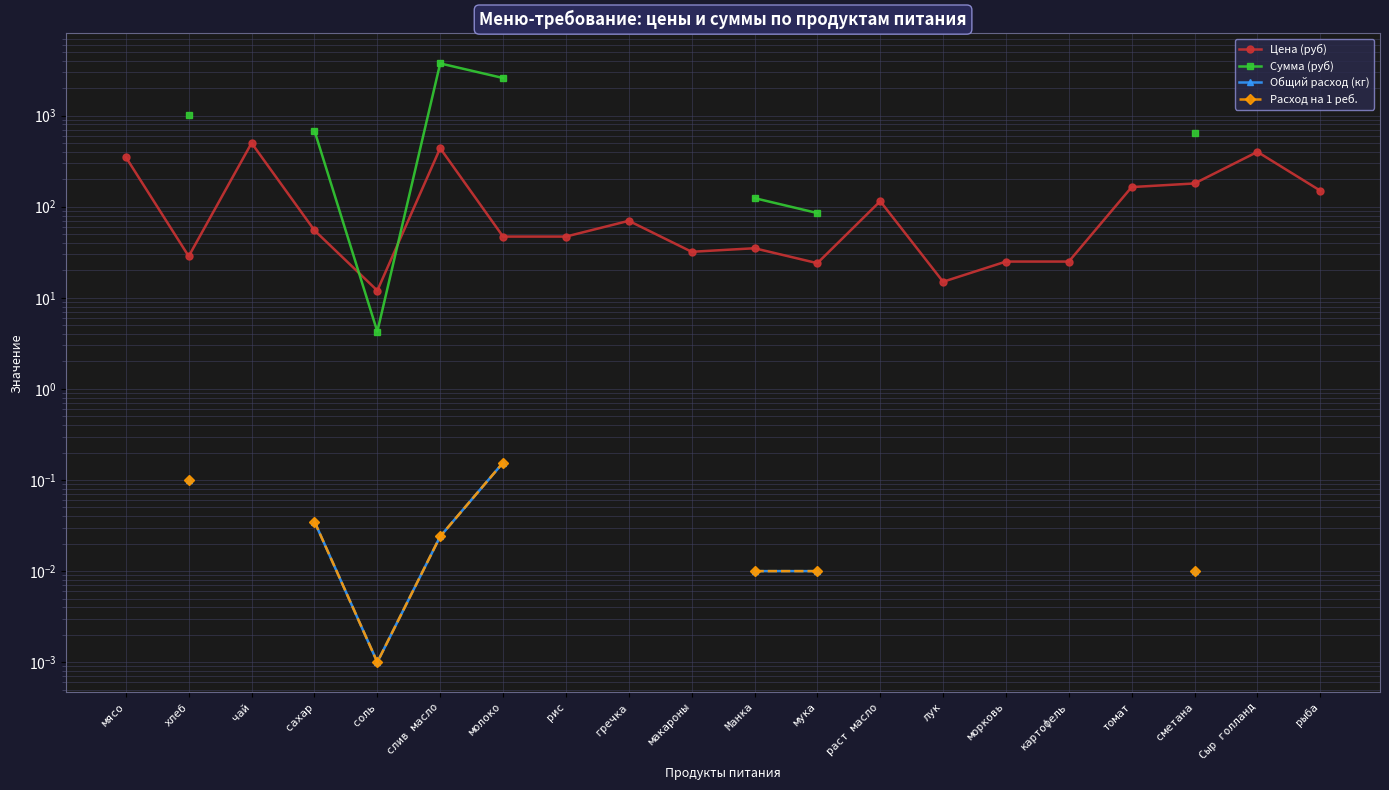

Is it true that Расход на 1 реб. equals 0.0 at мука?

False